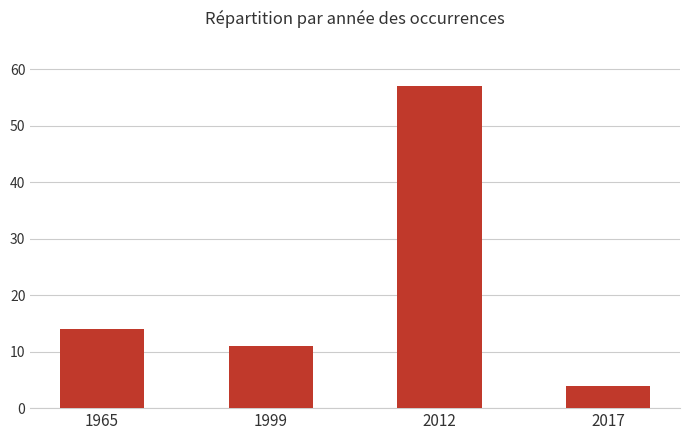

How many data points does each series have?

4